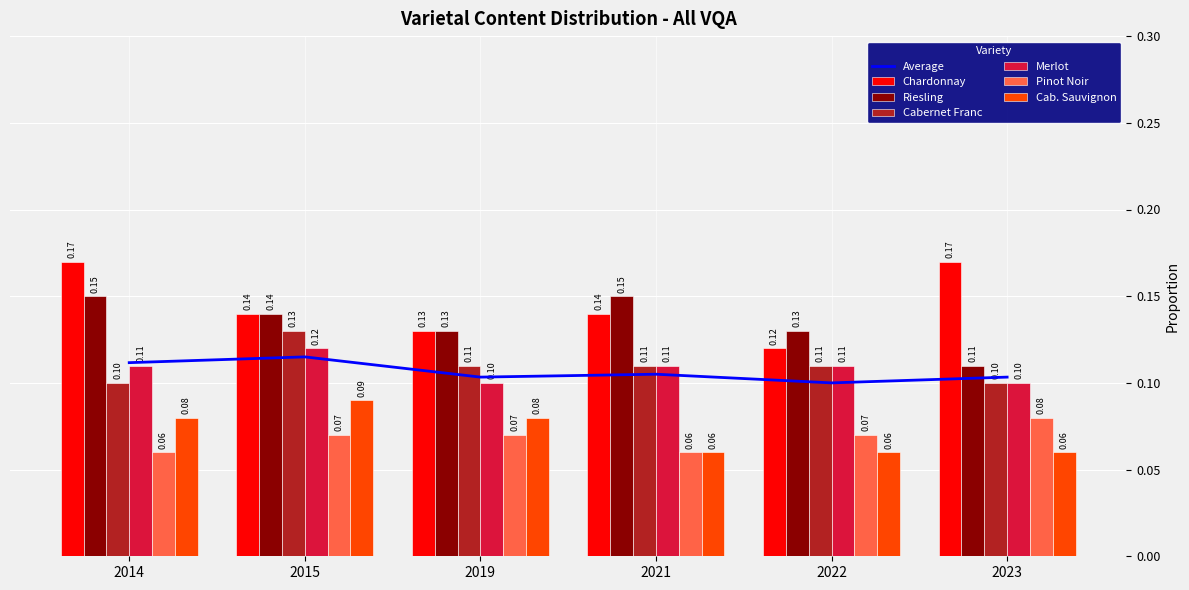

What is the difference between the highest and lowest values at 2021?

0.1